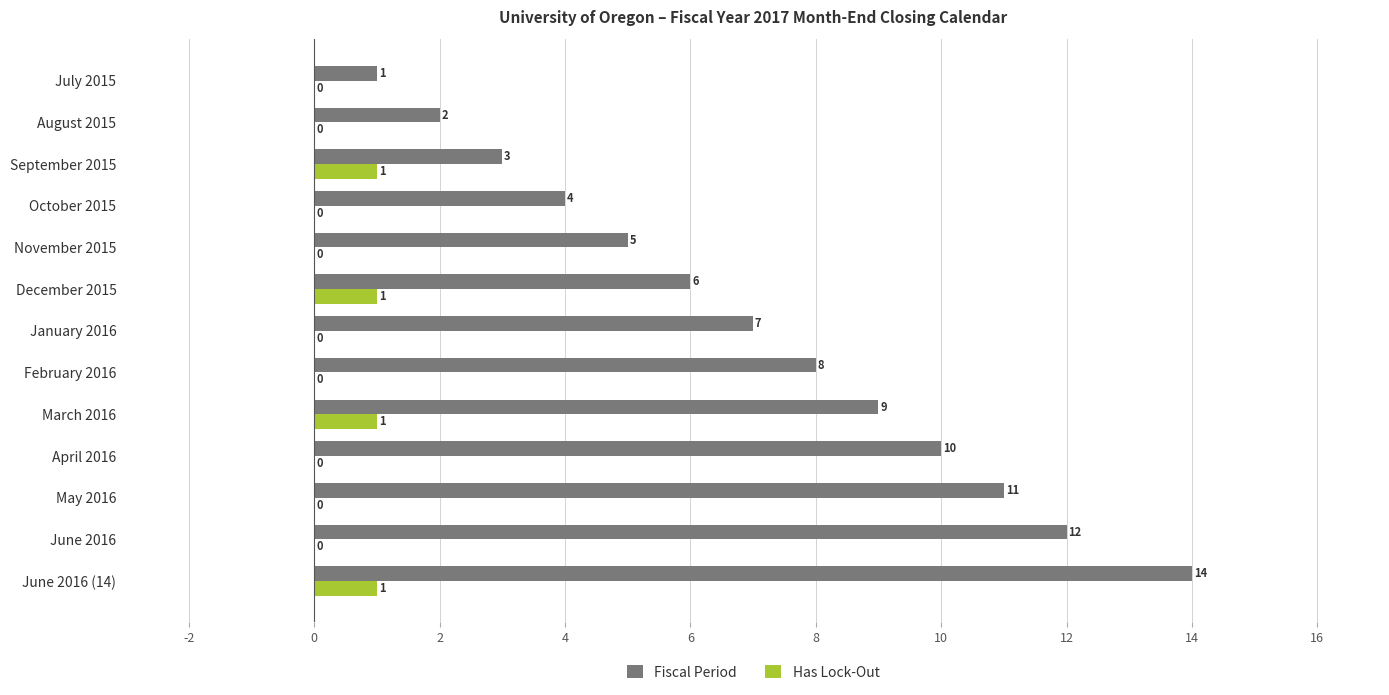

At which category is the sum across all series the highest?

June 2016 (14)